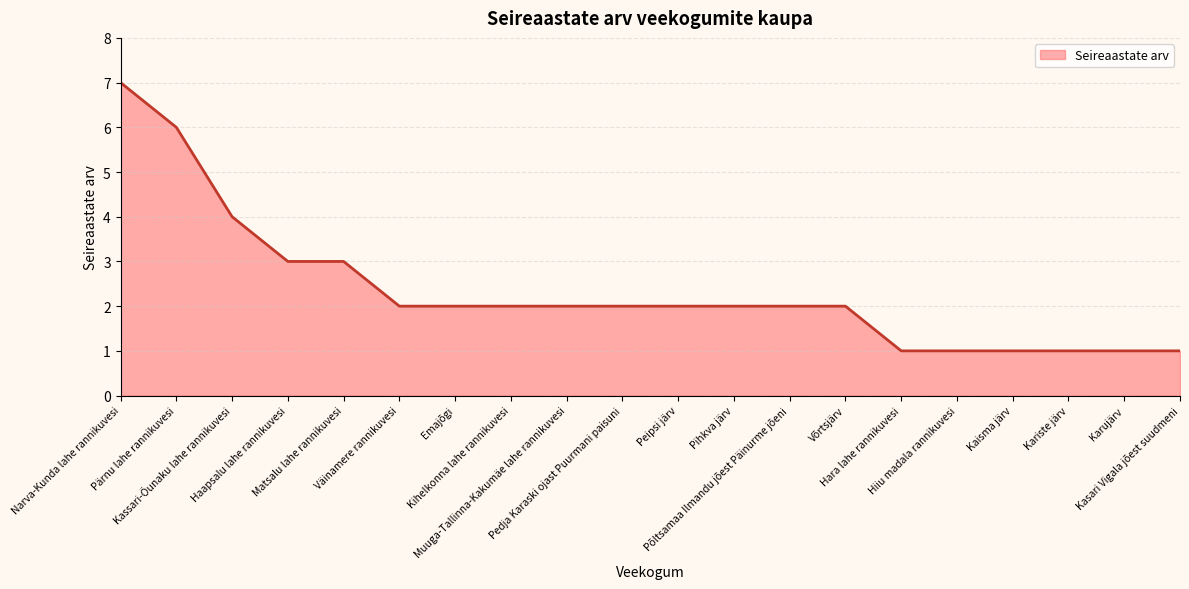

The chart shows a value of 2 at Väinamere rannikuvesi. True or false?

True